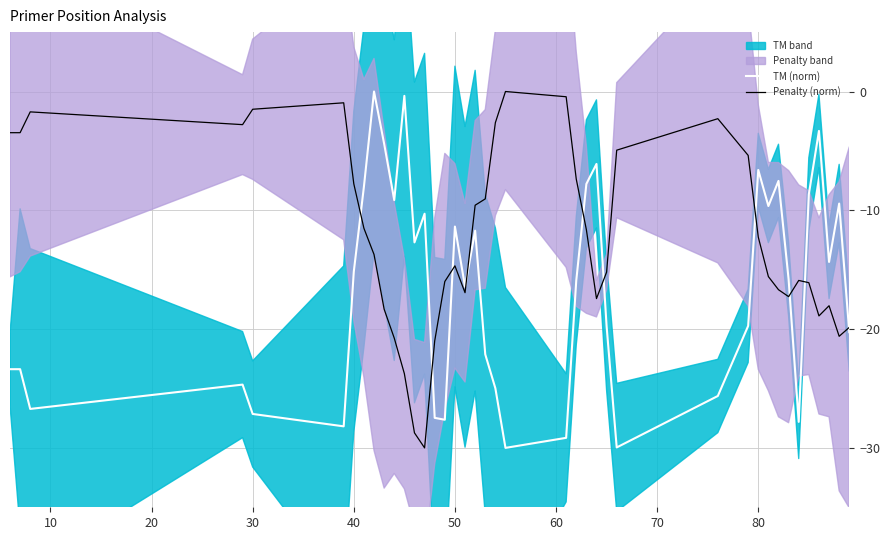

True or false: Penalty (norm) has a value of -7.8 at 40.

True